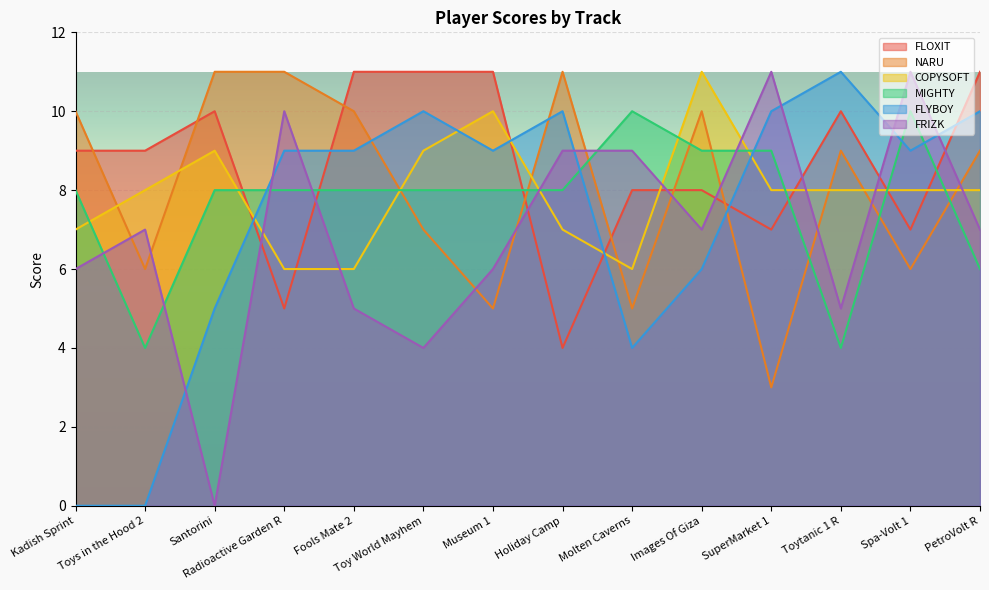

Count the number of categories in the chart.

14